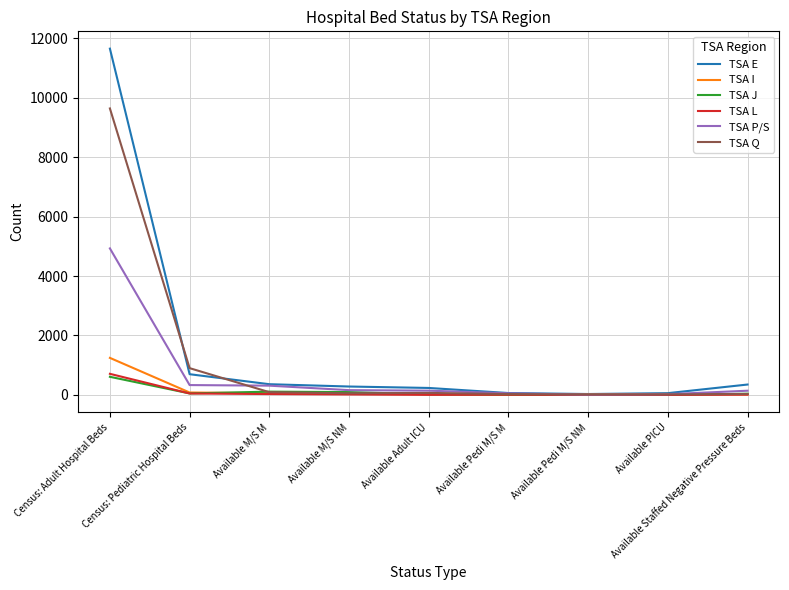

Does the chart have visible grid lines?

Yes